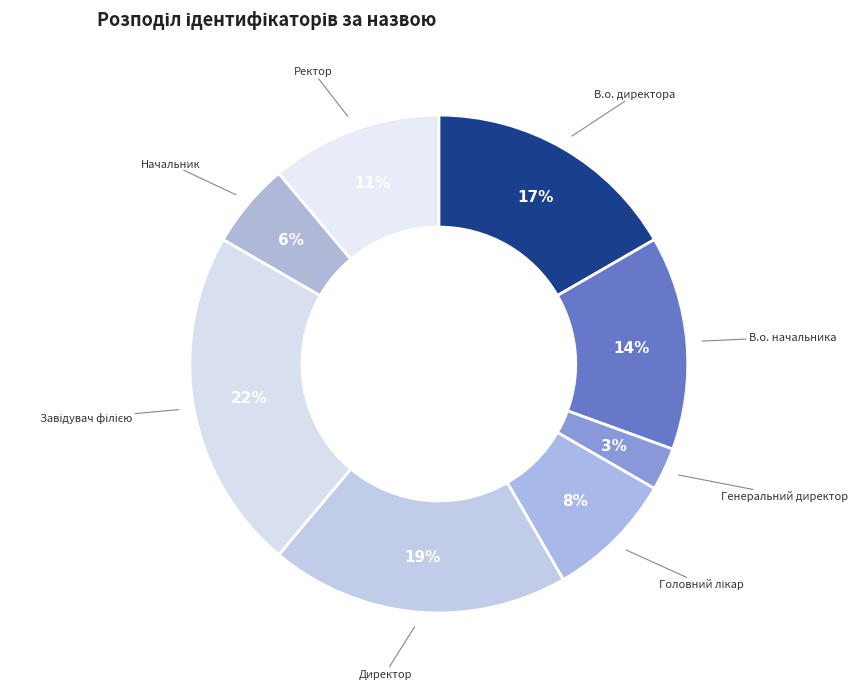

How many segments does this pie chart have?

8